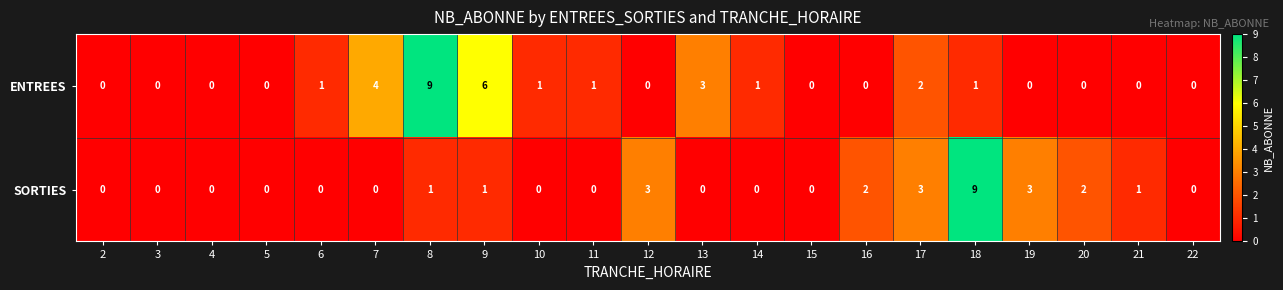

What is the difference between the maximum and minimum values in the ENTREES series?

9